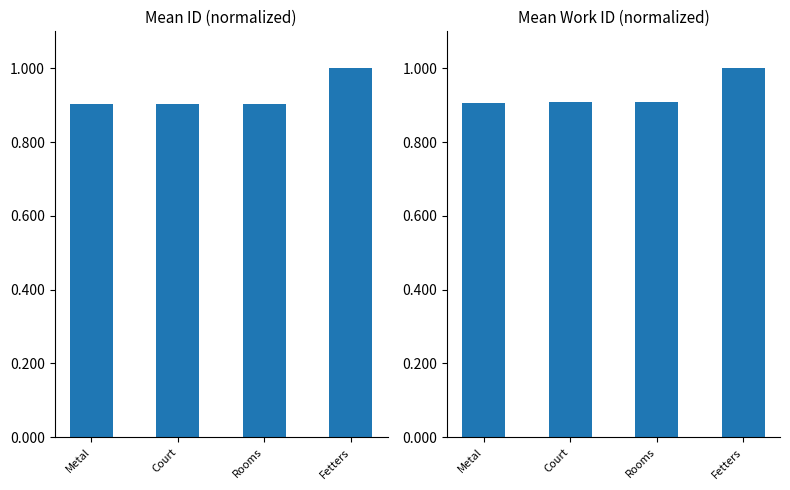

What is the label of the 1st bar from the right?

Fetters